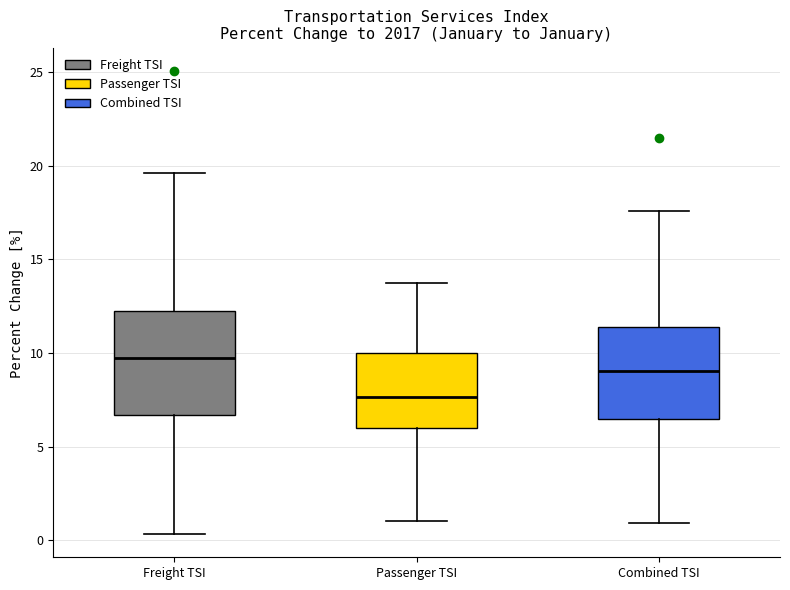

Reading left to right, read every box against the y-axis: the position of its median line, the range the box covers, and the ends of its whiskers. The values are not printed on the chart, so give them approximately, as read against the axis.

Freight TSI: median 9.5, box 6.5 to 12.0, whiskers 0.5 to 19.5
Passenger TSI: median 7.5, box 6.0 to 10.0, whiskers 1.0 to 14.0
Combined TSI: median 9.0, box 6.5 to 11.5, whiskers 1.0 to 17.5